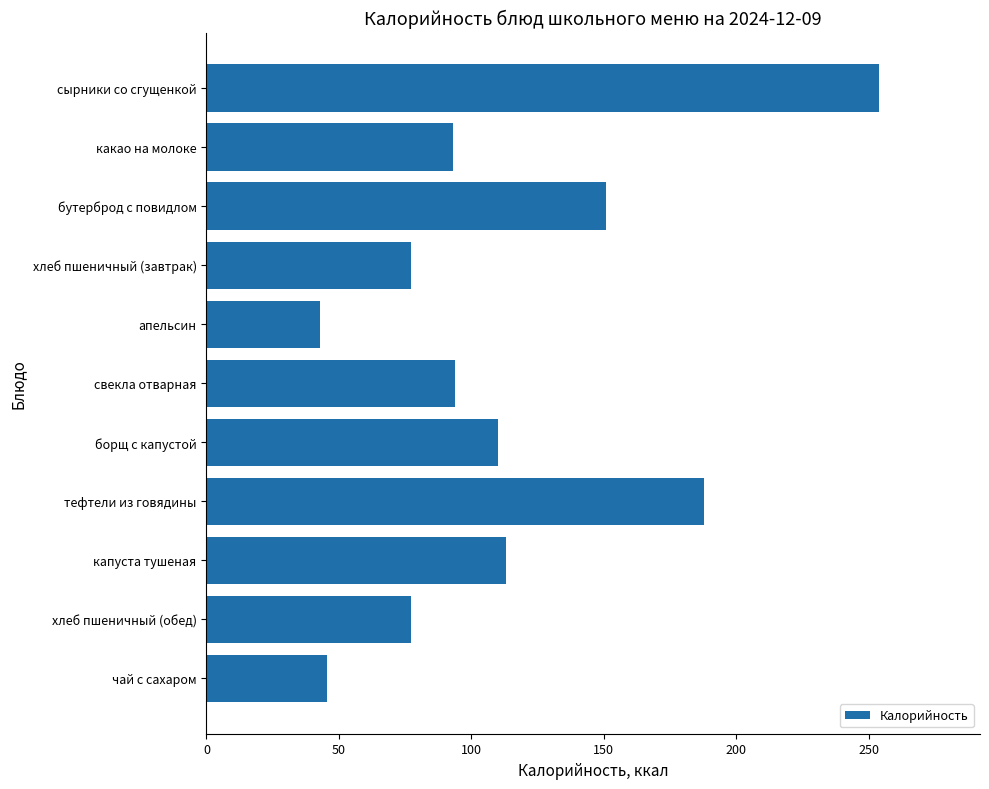

The chart shows a value of 346.6 at сырники со сгущенкой. True or false?

False